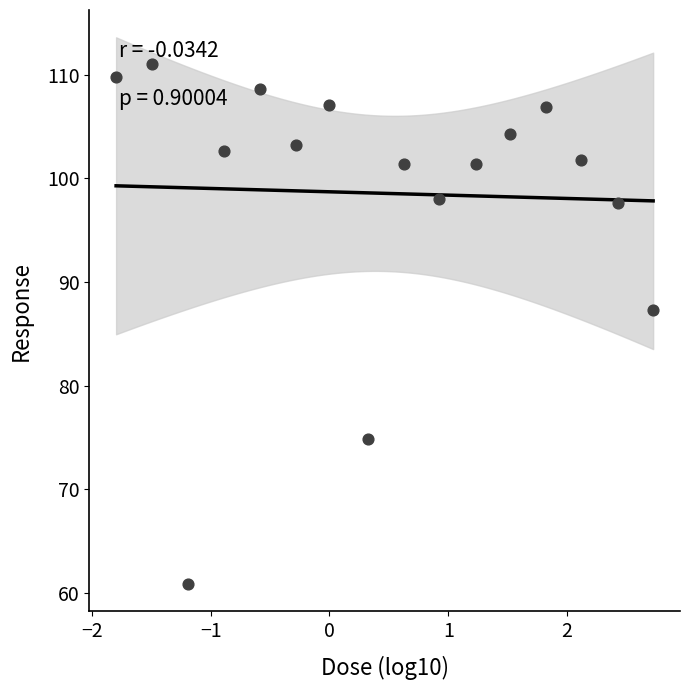

What is the range of X values (max minus min)?

4.5